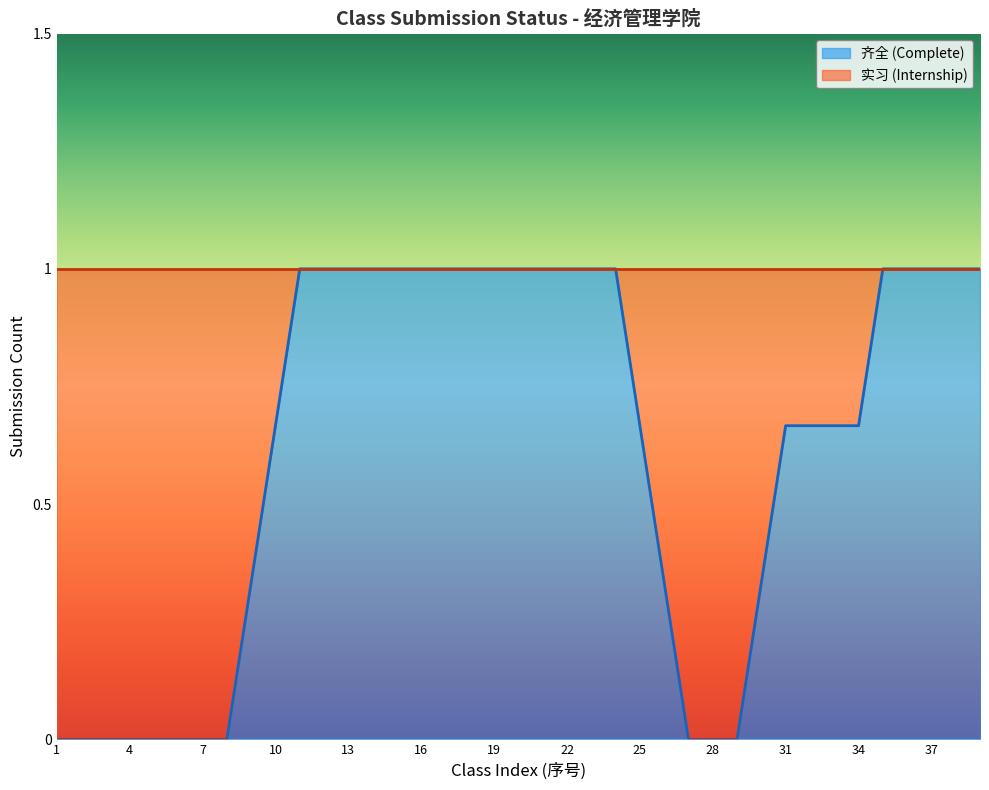

How many lines are shown in the chart?

1